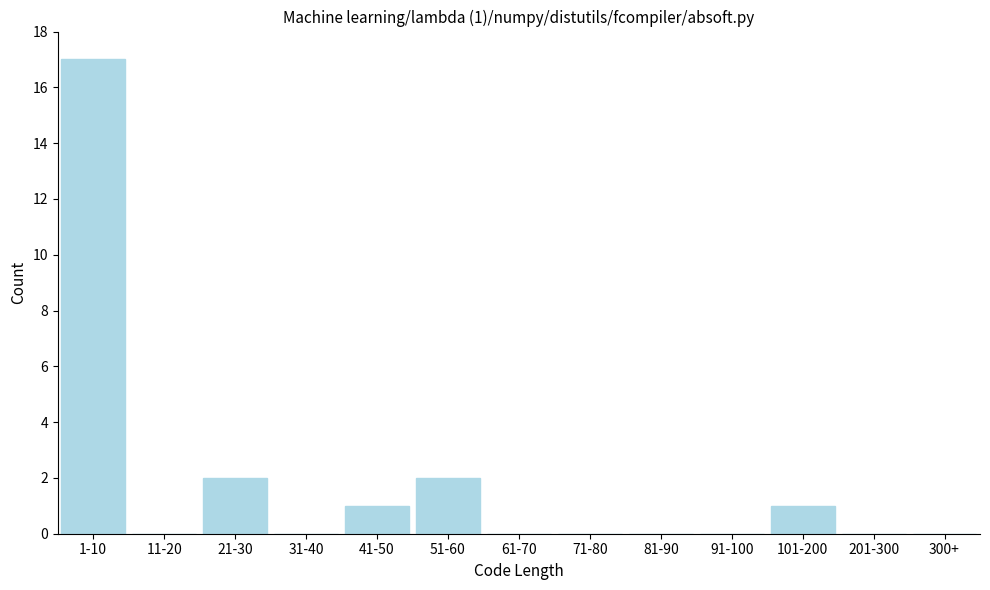

Reading left to right, list all the values displayed in this chart.

1-10=17	11-20=0	21-30=2	31-40=0	41-50=1	51-60=2	61-70=0	71-80=0	81-90=0	91-100=0	101-200=1	201-300=0	300+=0